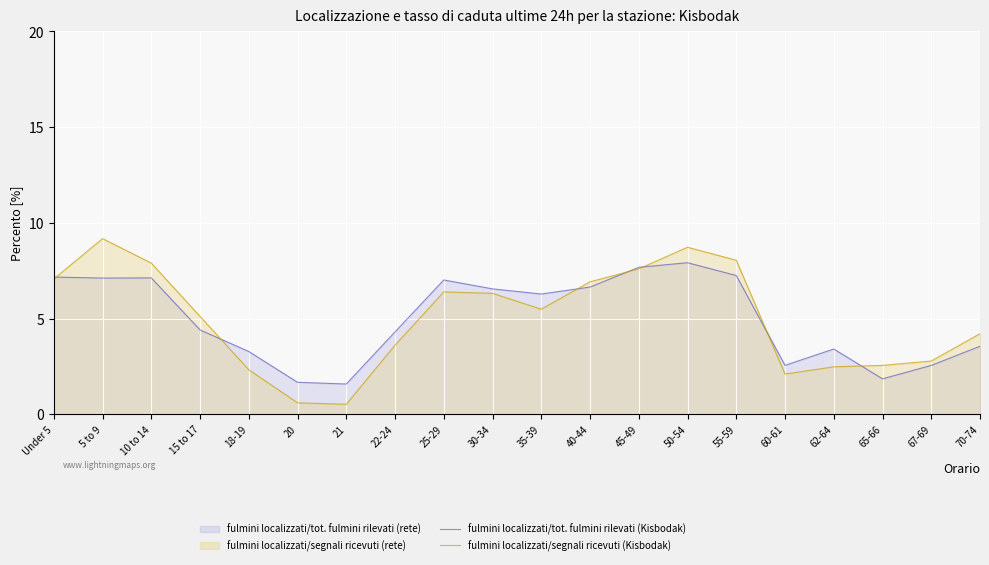

Rank the categories by fulmini localizzati/tot. fulmini rilevati (Kisbodak) value from lowest to highest.

21, 20, 65-66, 67-69, 60-61, 18-19, 62-64, 70-74, 22-24, 15 to 17, 35-39, 30-34, 40-44, 25-29, 5 to 9, 10 to 14, Under 5, 55-59, 45-49, 50-54